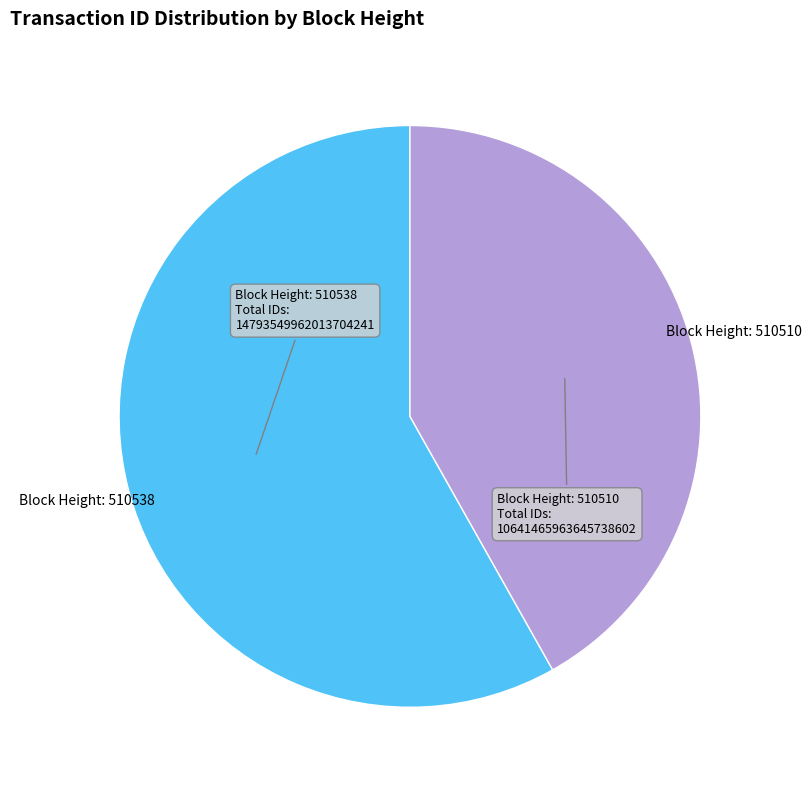

How many slices are in this pie chart?

2